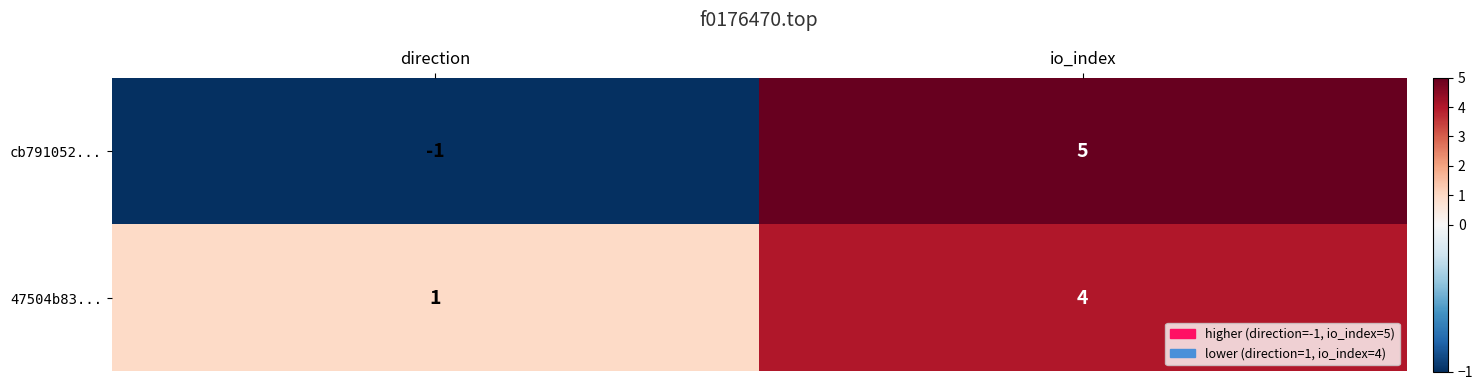

What is the sum of all 47504b83... values?

5